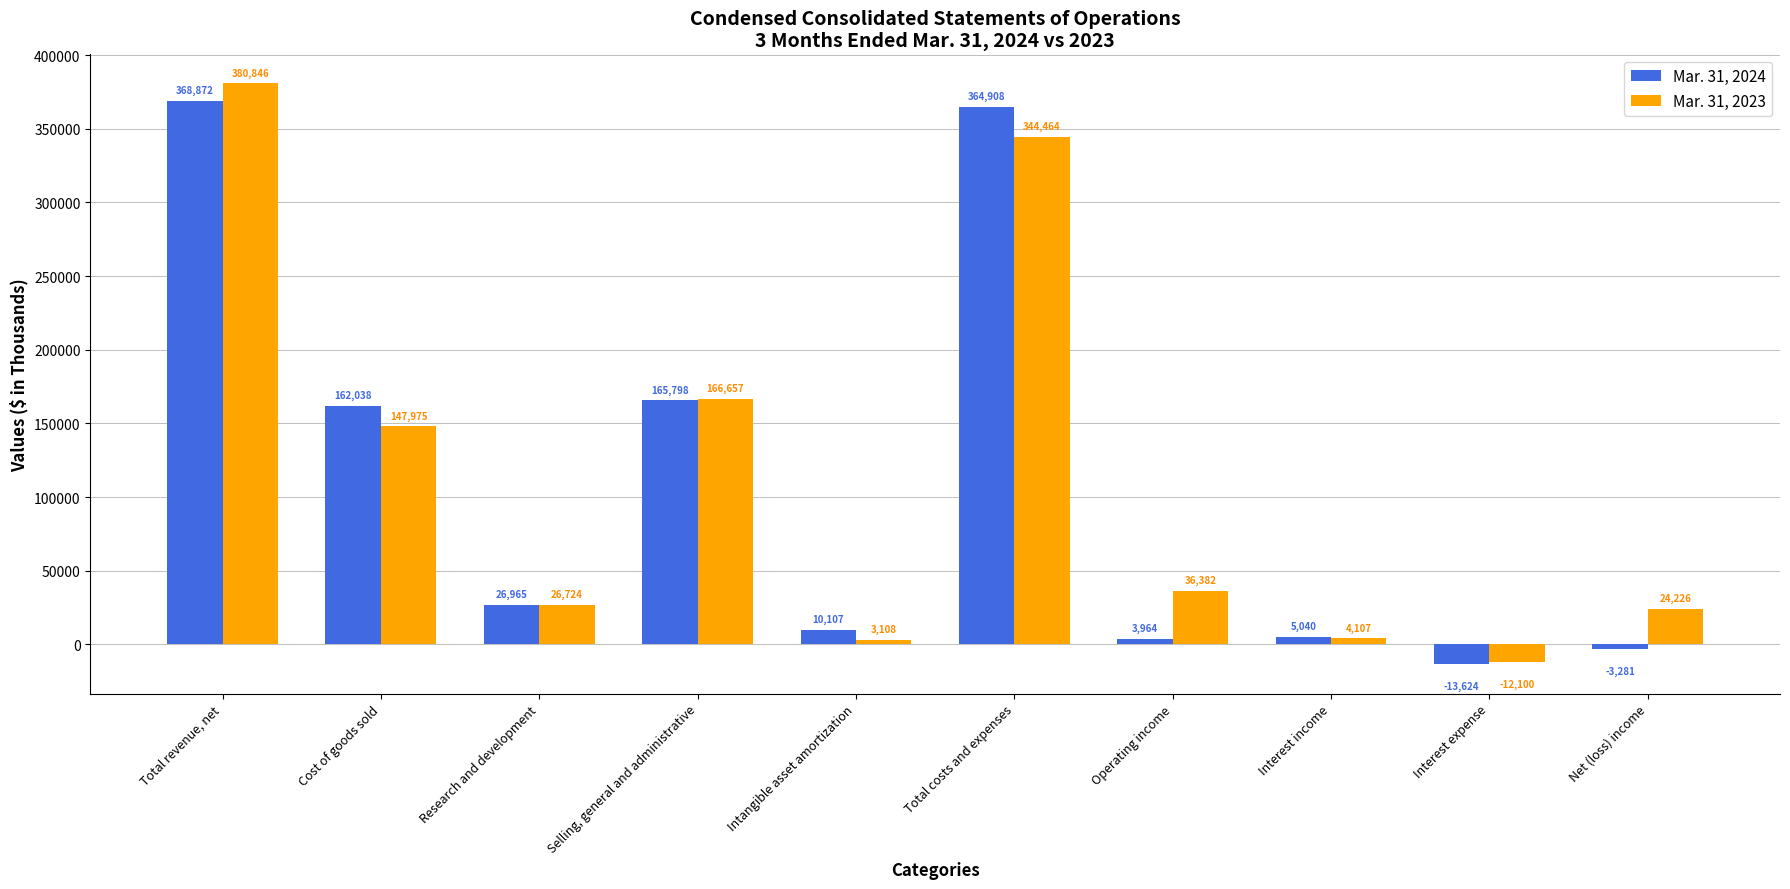

Does the chart contain stacked bars?

No